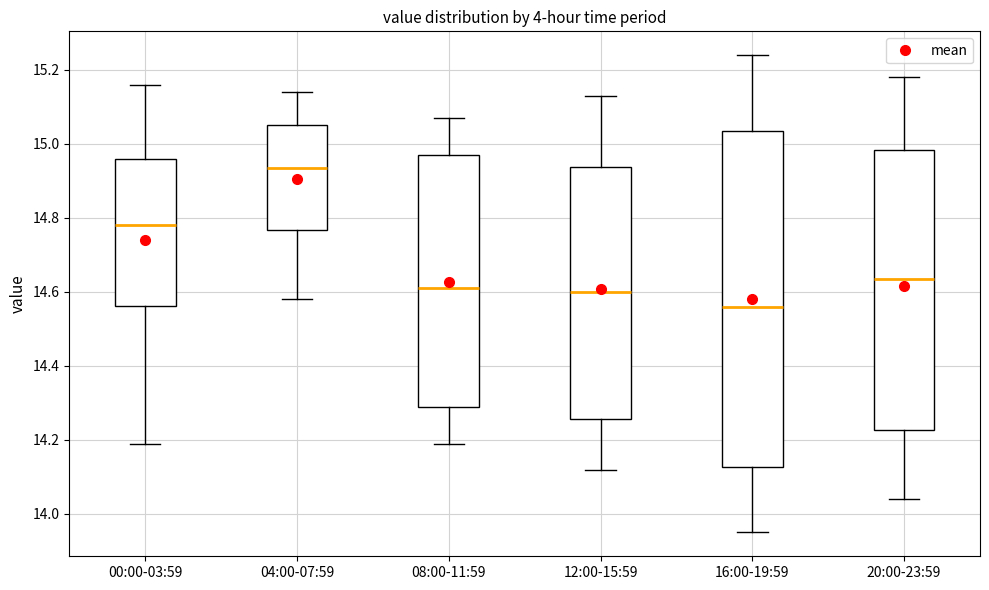

Reading left to right, read every box against the y-axis: the position of its median line, the range the box covers, and the ends of its whiskers. The values are not printed on the chart, so give them approximately, as read against the axis.

00:00-03:59: median 14.78, box 14.56 to 14.96, whiskers 14.20 to 15.16
04:00-07:59: median 14.94, box 14.76 to 15.06, whiskers 14.58 to 15.14
08:00-11:59: median 14.62, box 14.30 to 14.98, whiskers 14.20 to 15.08
12:00-15:59: median 14.60, box 14.26 to 14.94, whiskers 14.12 to 15.14
16:00-19:59: median 14.56, box 14.12 to 15.04, whiskers 13.96 to 15.24
20:00-23:59: median 14.64, box 14.22 to 14.98, whiskers 14.04 to 15.18